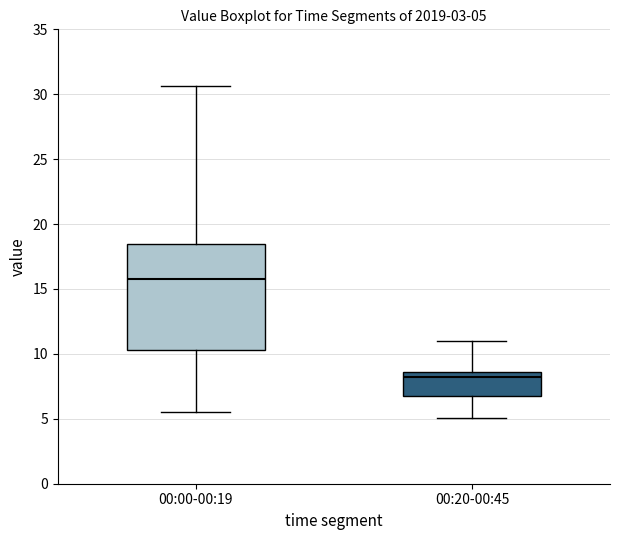

Which box's median line is the lowest?

00:20-00:45